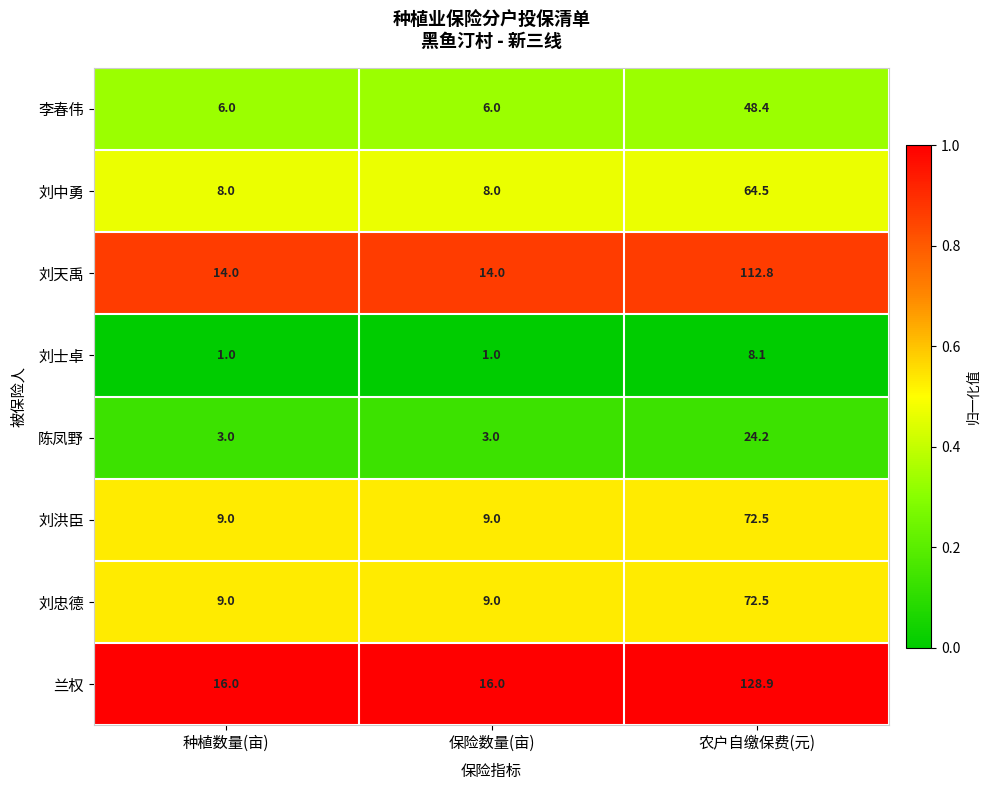

How many categories are shown in the chart?

3